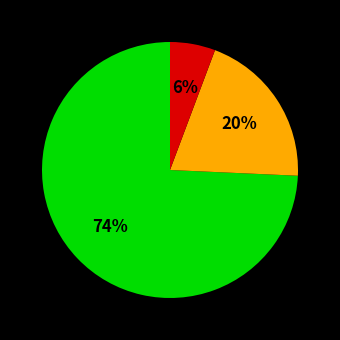

Is there a majority slice in this chart?

Yes